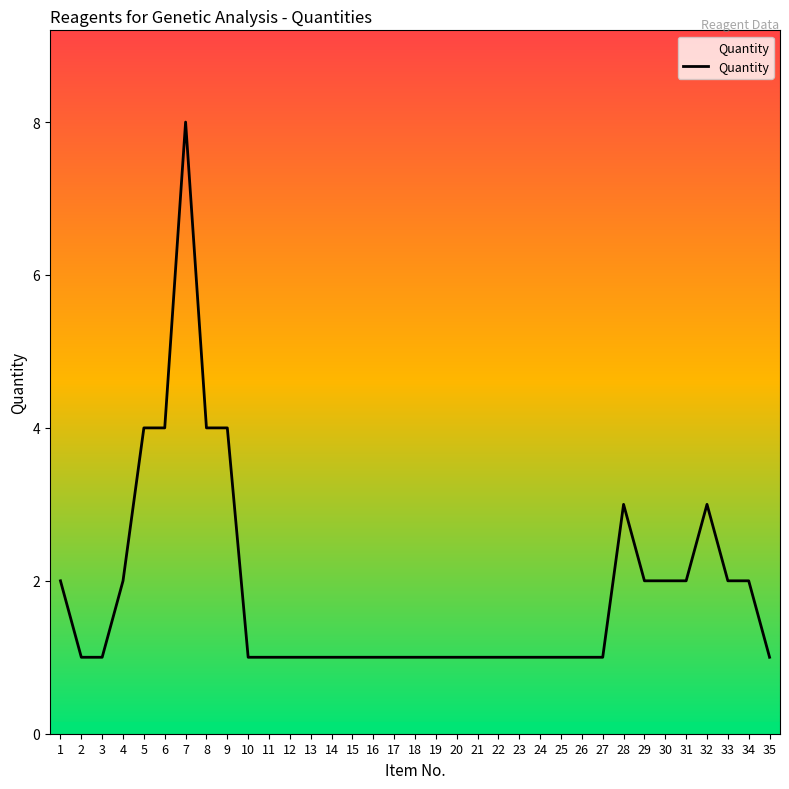

What value does the data have at 24?

1